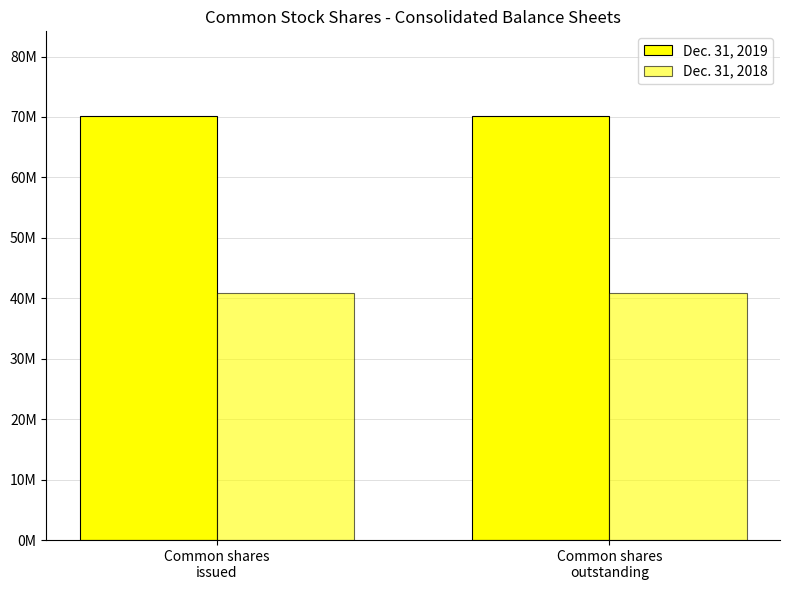

Reading left to right, extract all data points from this chart.

Dec. 31, 2019: 70143252	70143252
Dec. 31, 2018: 40936735	40936735